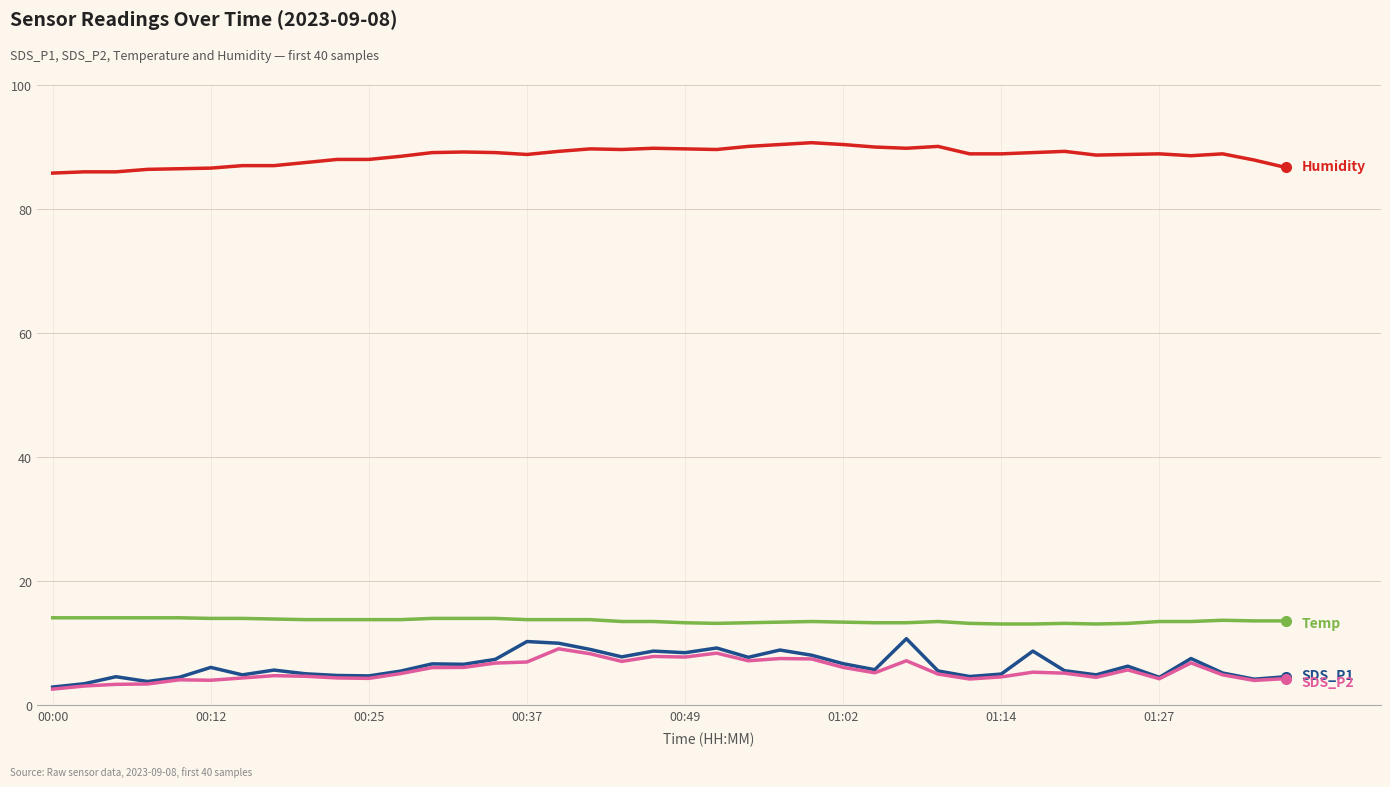

What is the maximum value shown in the chart?

90.7